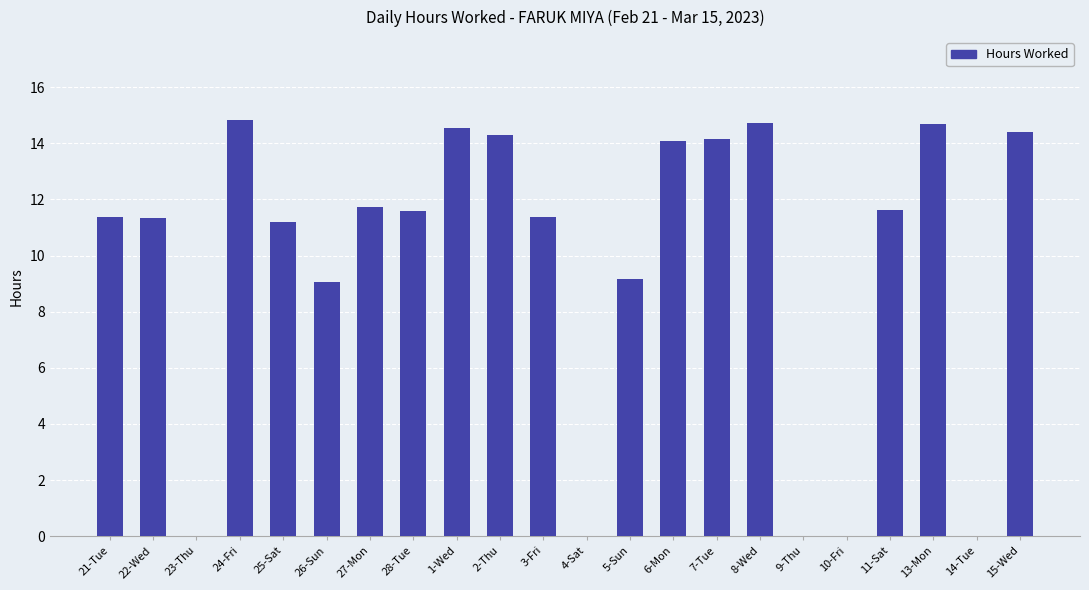

What is the difference between the values at 26-Sun and 7-Tue?

5.1